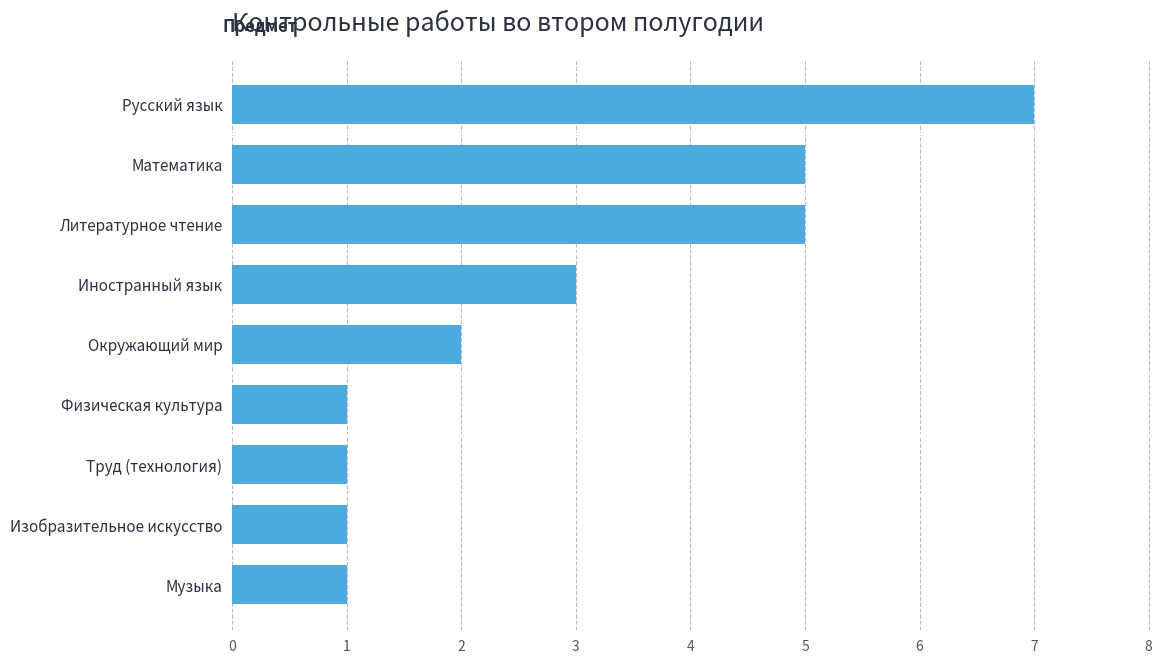

What is the difference between the maximum and second lowest values?

6